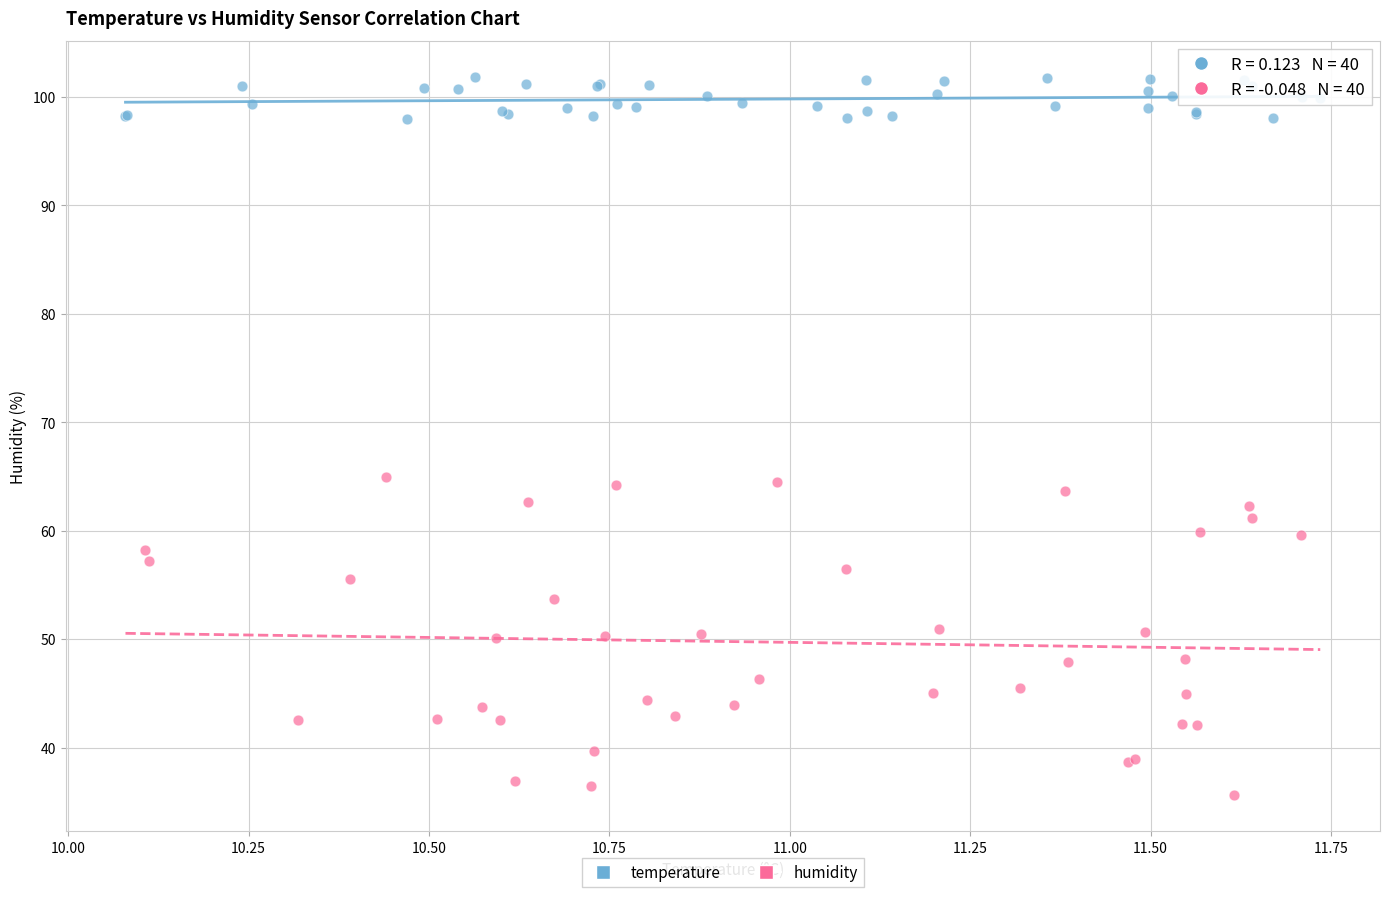

Which series contains the lowest Y value?

humidity